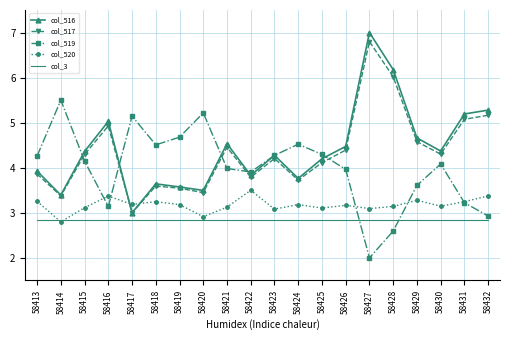

At which label does col_519 first exceed 4?

58413